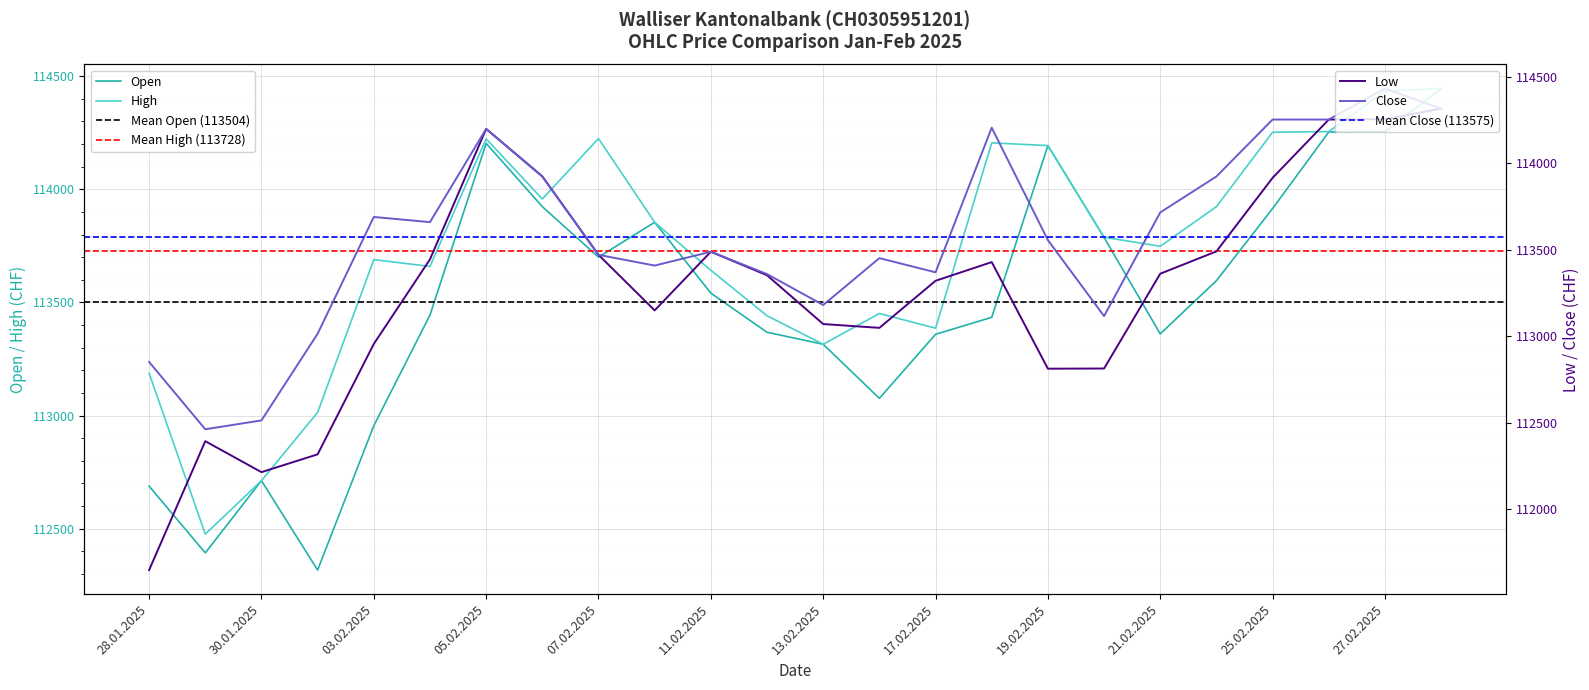

The value of Close at 11.02.2025 is 113488. True or false?

True